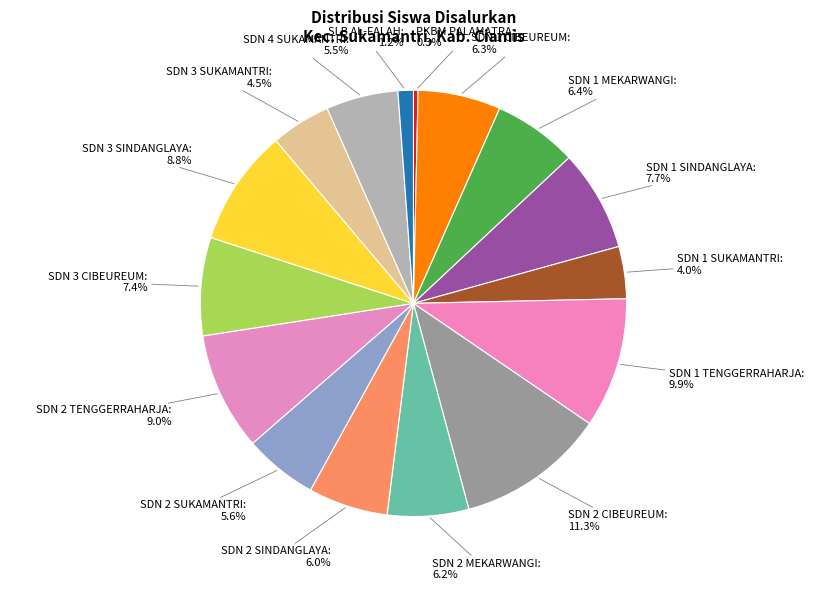

How many slices are in this pie chart?

16